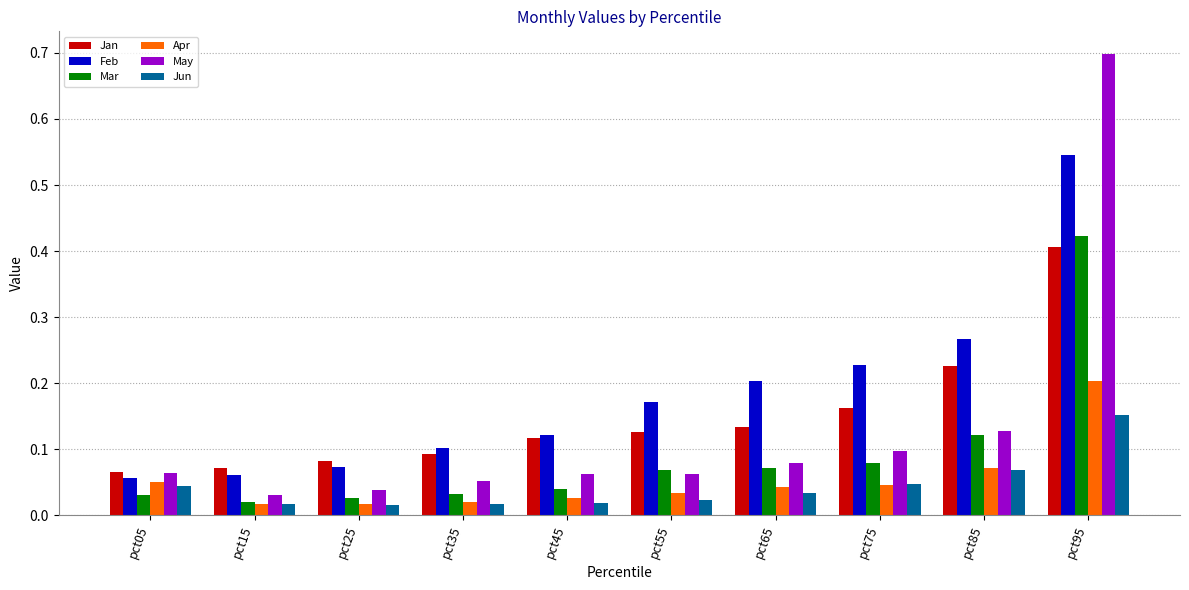

At how many categories does at least one series exceed 0?

10